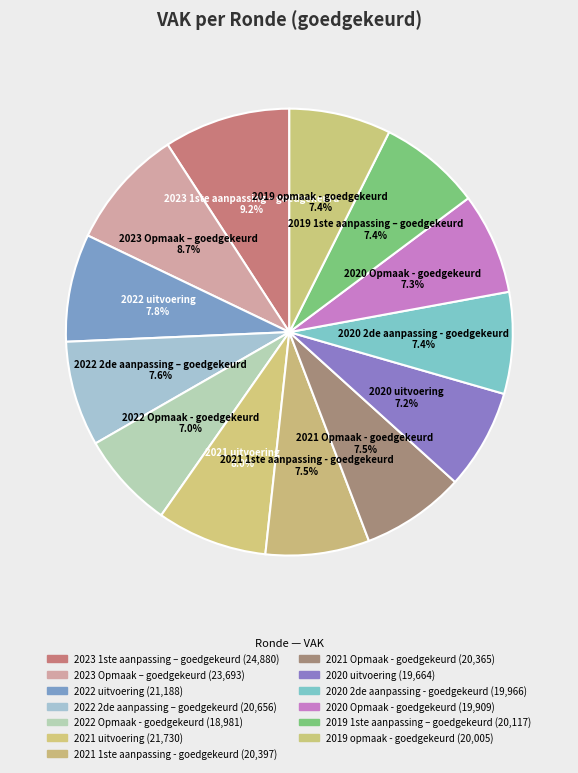

Count the number of slices in the pie.

13